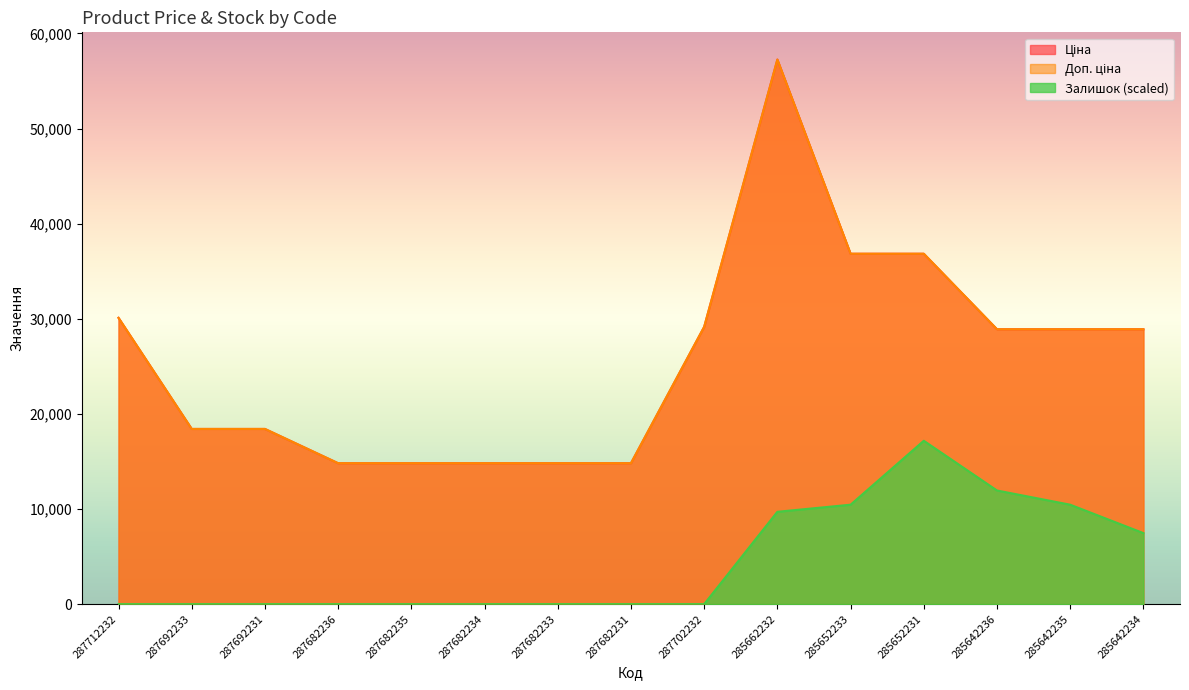

True or false: Залишок and Ціна cross at least once.

False